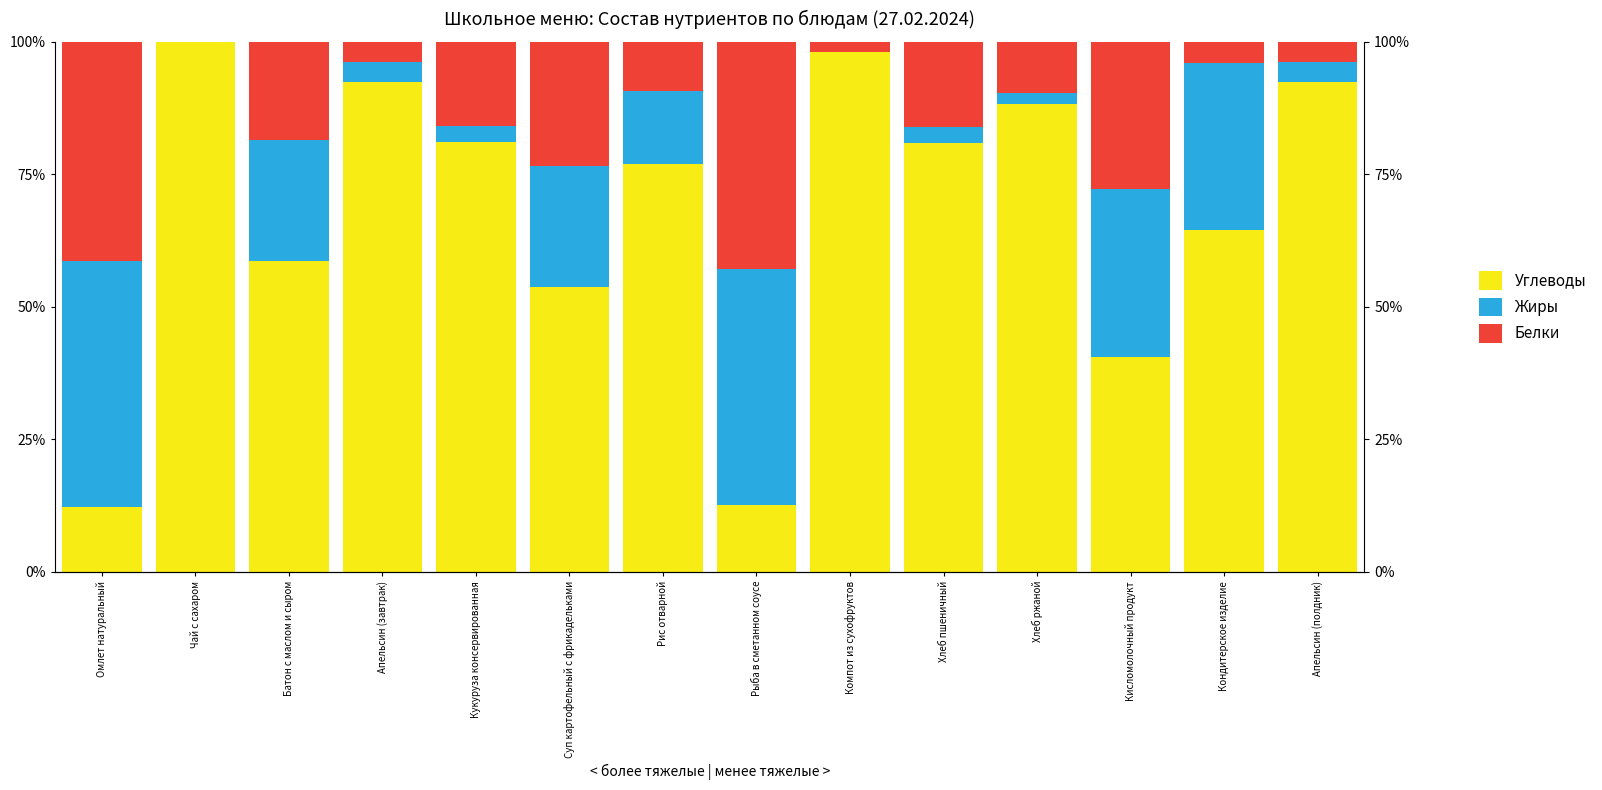

How many groups of bars are there?

14